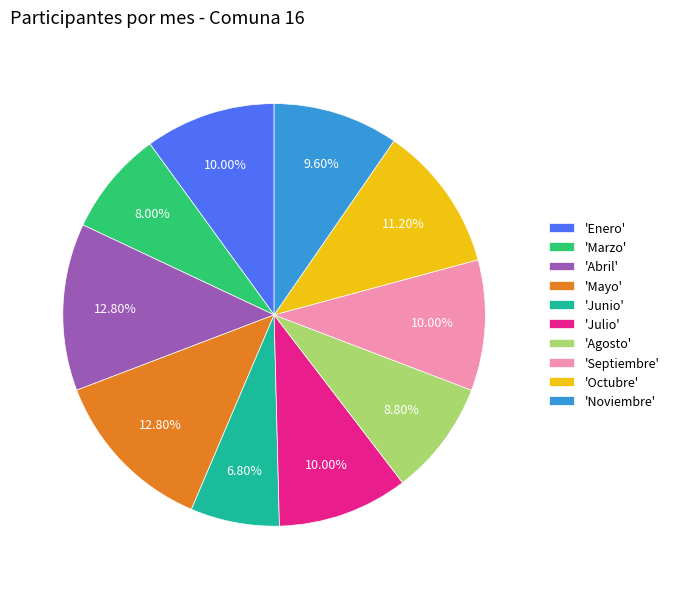

Is there a majority slice in this chart?

No